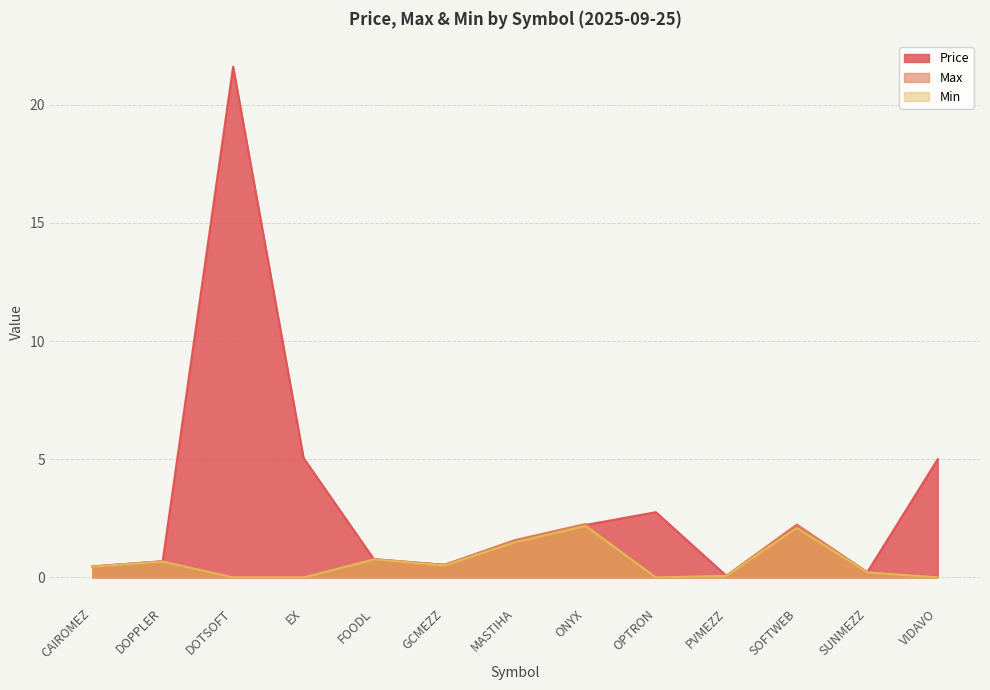

What is the difference between the maximum and second lowest values in the Max series?

2.3